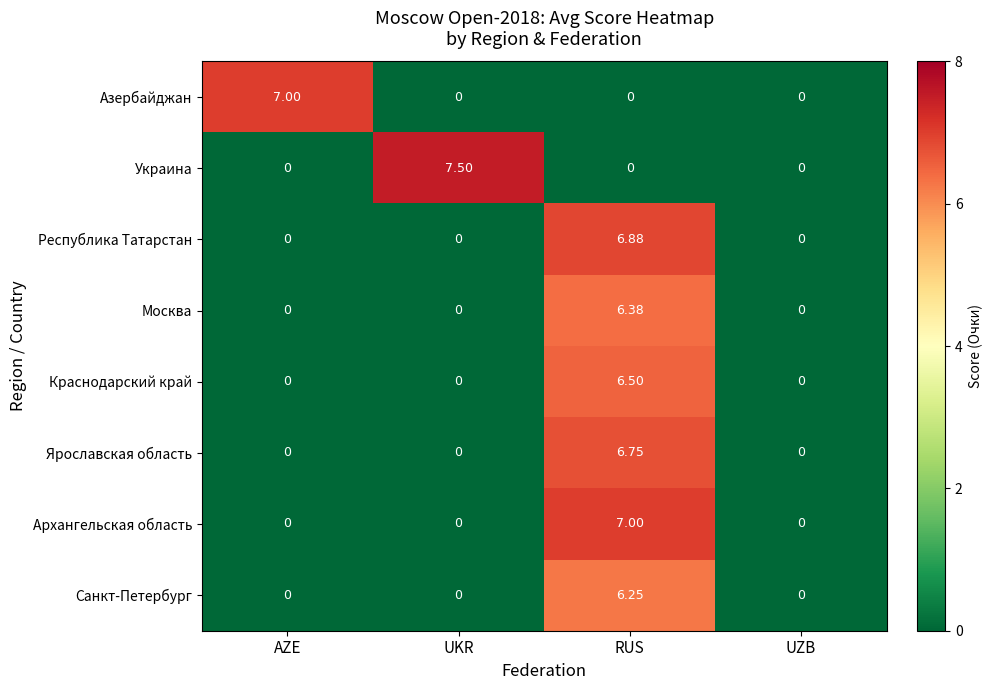

Which series changed the most between RUS and UZB?

Архангельская область